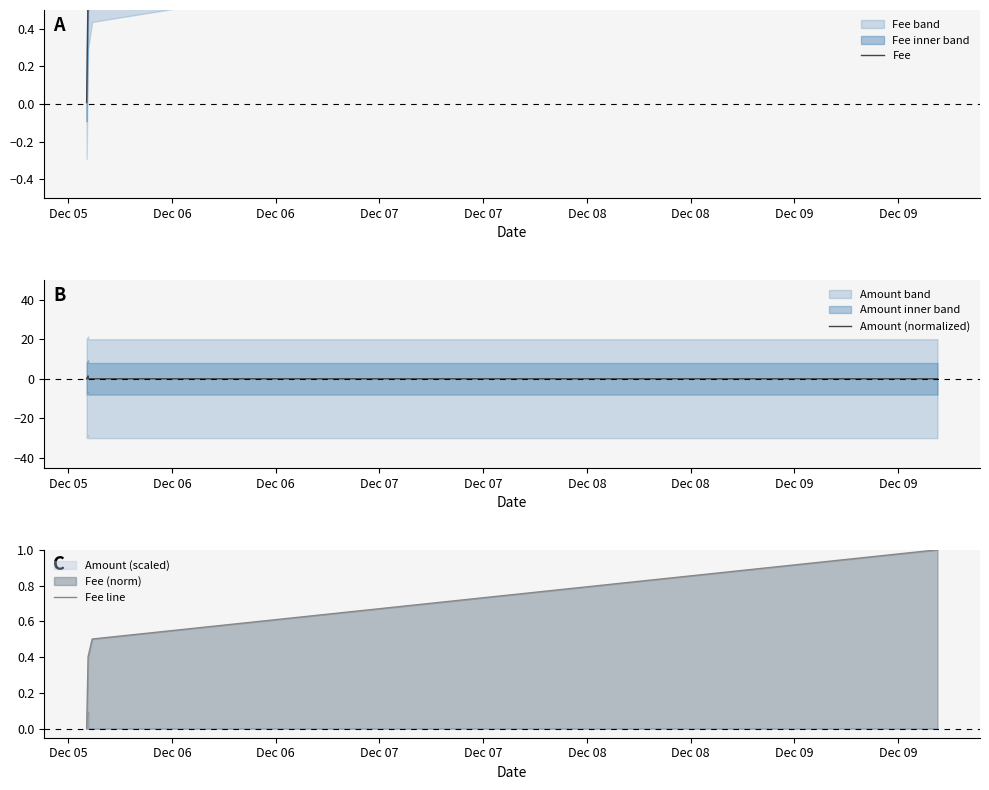

Which series has the largest range (max minus min)?

Fee